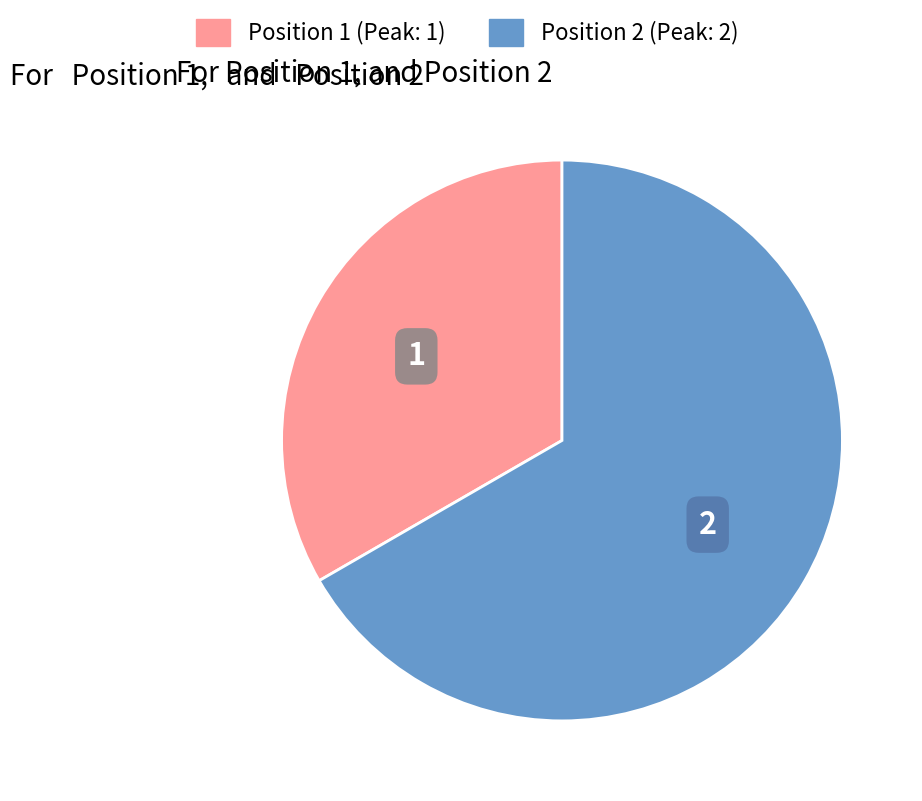

Is there any slice that represents more than half of the pie?

Yes